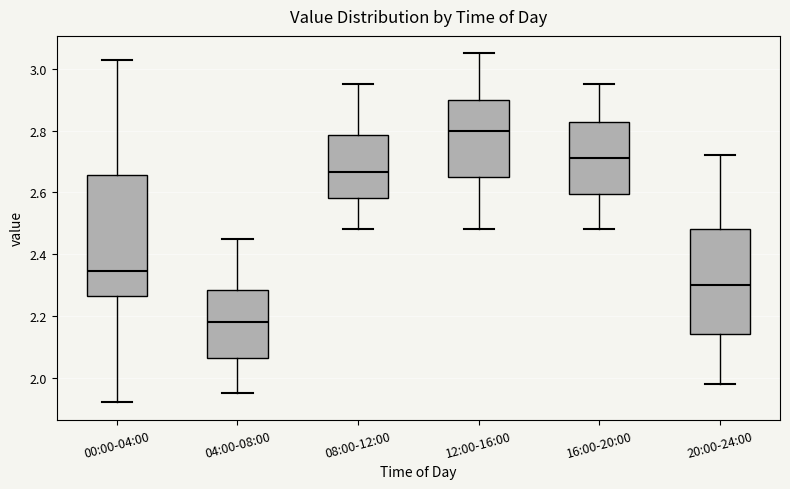

Which box has the lowest median line?

04:00-08:00